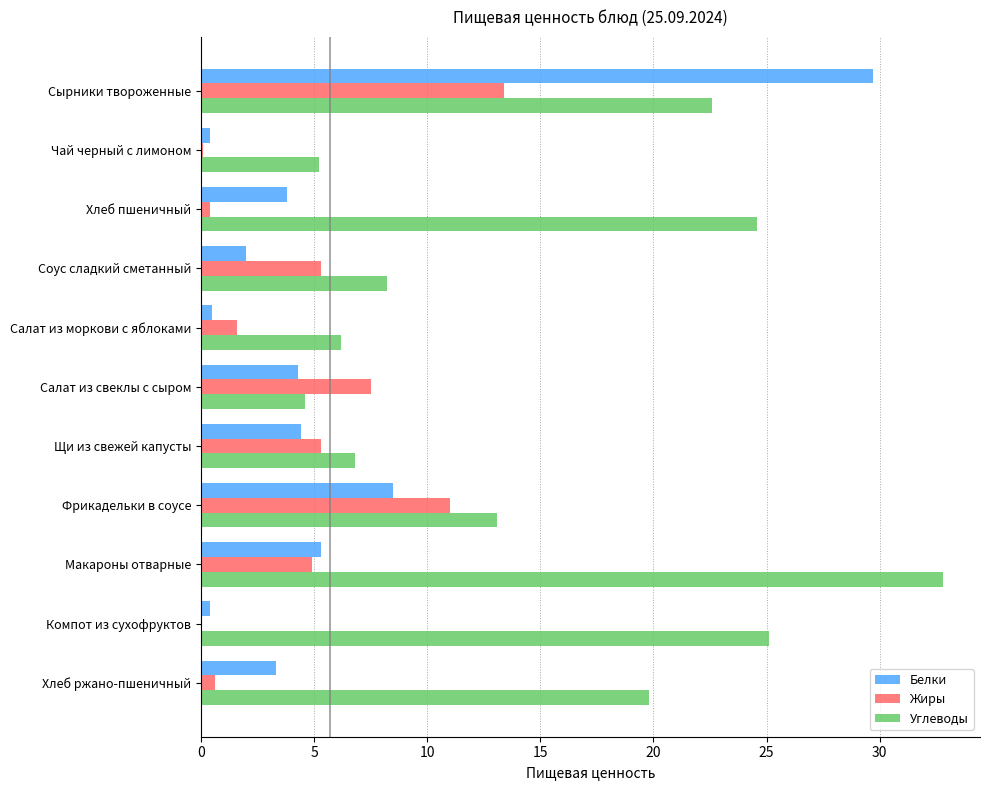

At which category is the sum across all series the highest?

Сырники твороженные